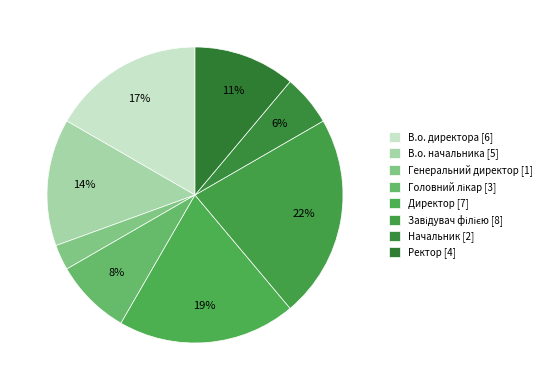

Is Головний лікар the majority of the pie?

No